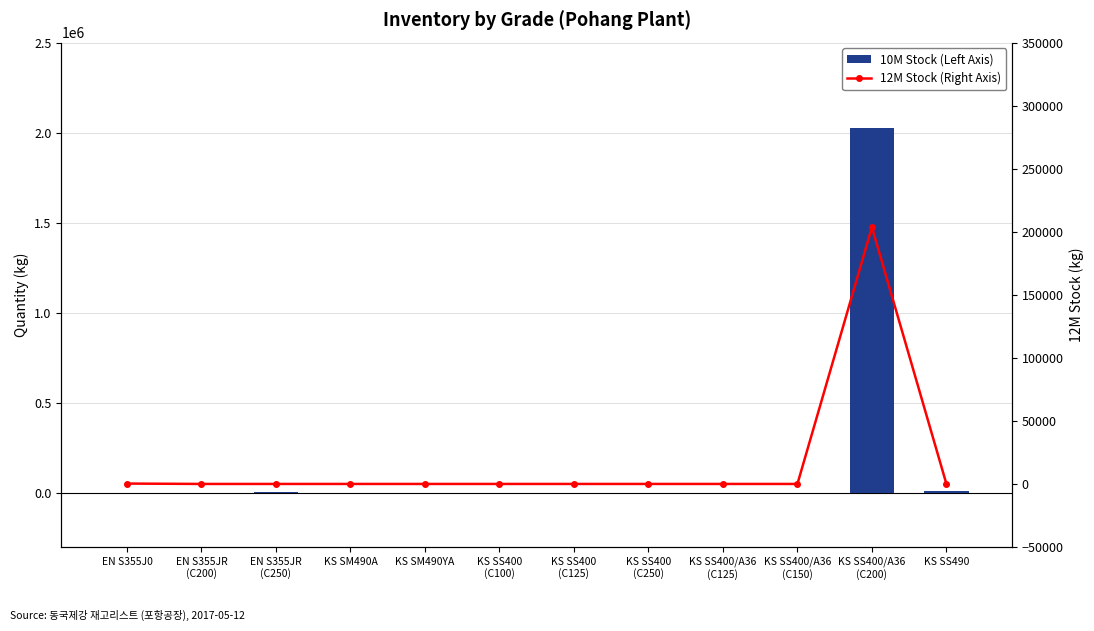

At which label does 10M Stock (Left Axis) reach its peak?

KS SS400/A36
(C200)